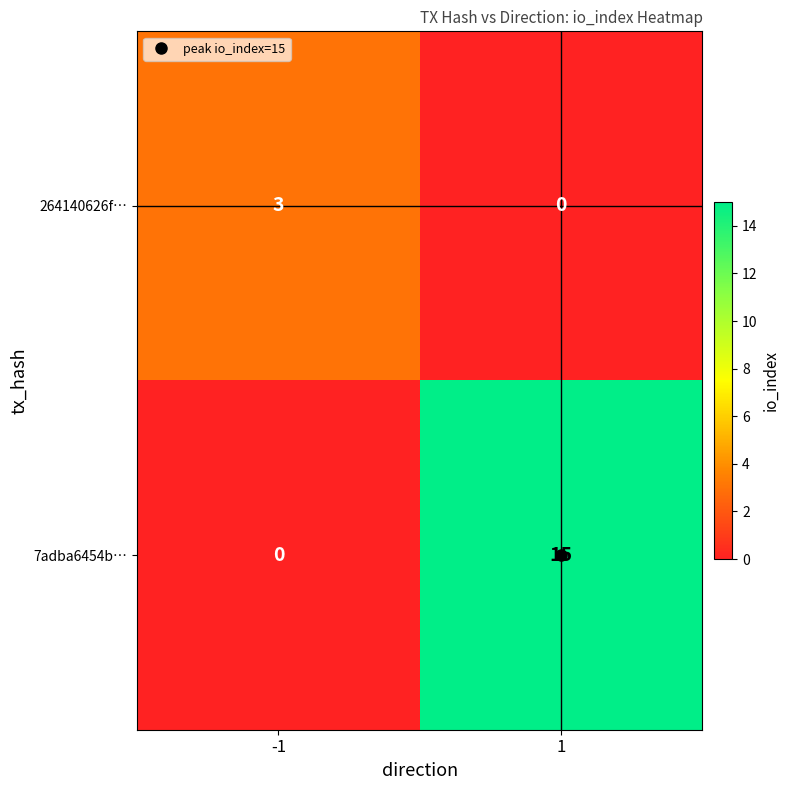

List the series in order of their overall mean, lowest first.

264140626f…, 7adba6454b…